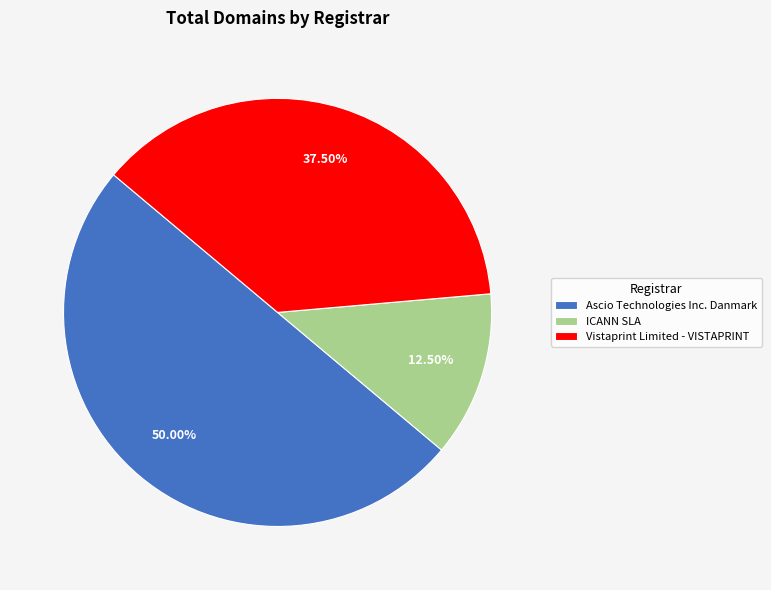

Combined, do Ascio Technologies Inc. Danmark and Vistaprint Limited - VISTAPRINT account for over 50%?

Yes